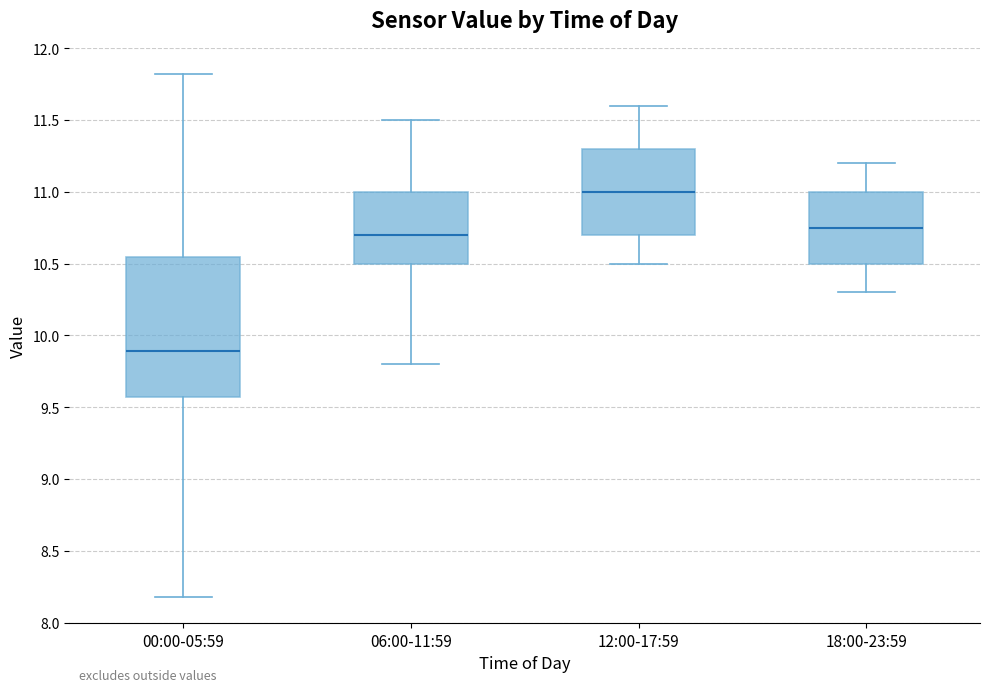

Reading left to right, transcribe this box plot: for each box, give where its median line is, the range the box spans, and where its two whiskers end, as read against the y-axis. The values are not printed on the chart, so give them approximately, as read against the axis.

00:00-05:59: median 9.90, box 9.55 to 10.55, whiskers 8.20 to 11.80
06:00-11:59: median 10.70, box 10.50 to 11.00, whiskers 9.80 to 11.50
12:00-17:59: median 11.00, box 10.70 to 11.30, whiskers 10.50 to 11.60
18:00-23:59: median 10.75, box 10.50 to 11.00, whiskers 10.30 to 11.20